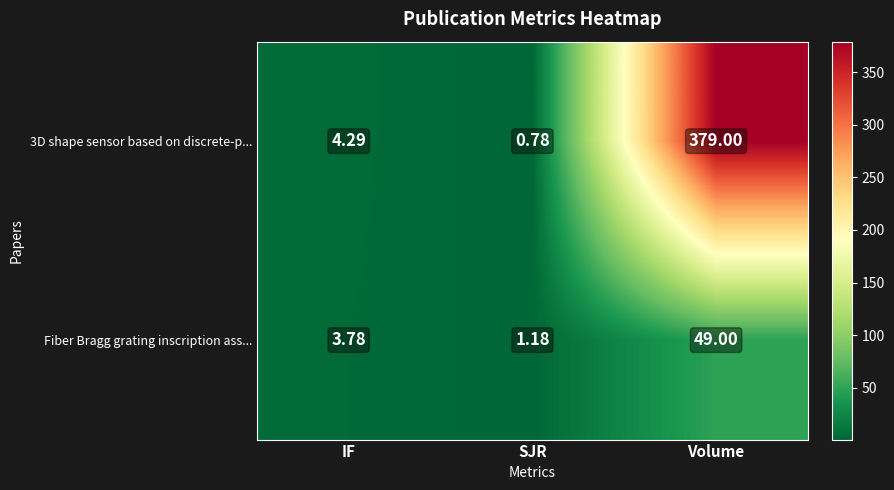

Is the value of Fiber Bragg grating inscription ass... at IF greater than the value of 3D shape sensor based on discrete-p... at SJR?

Yes